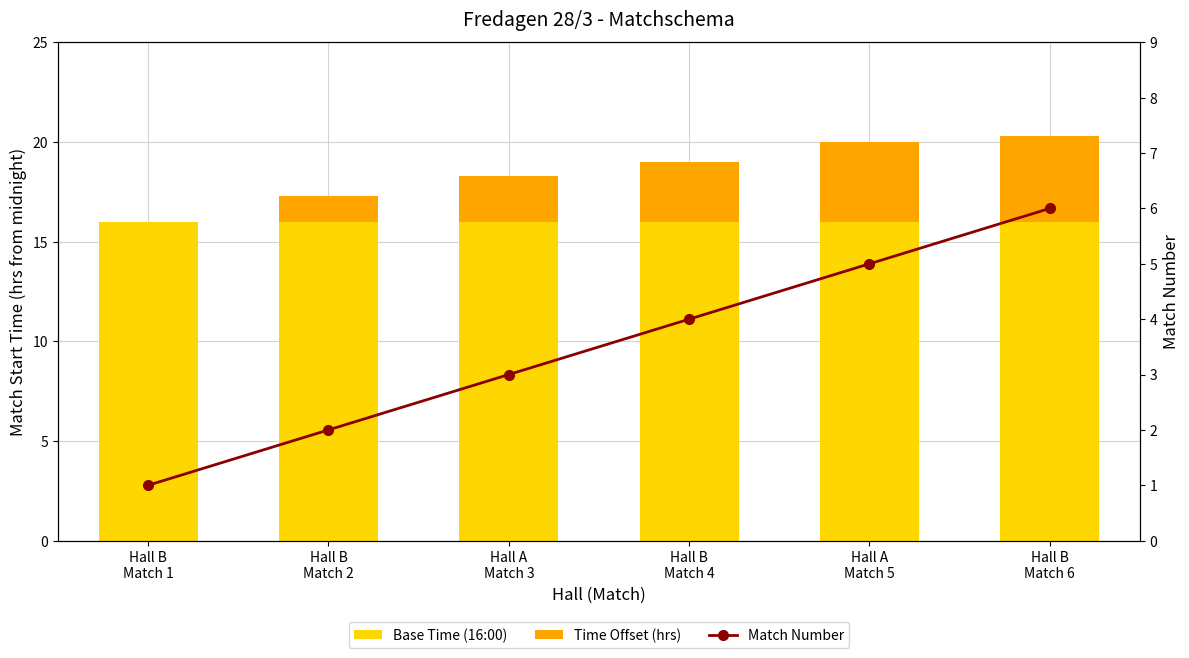

What is the highest value of the Time Offset (hrs) series?

4.3